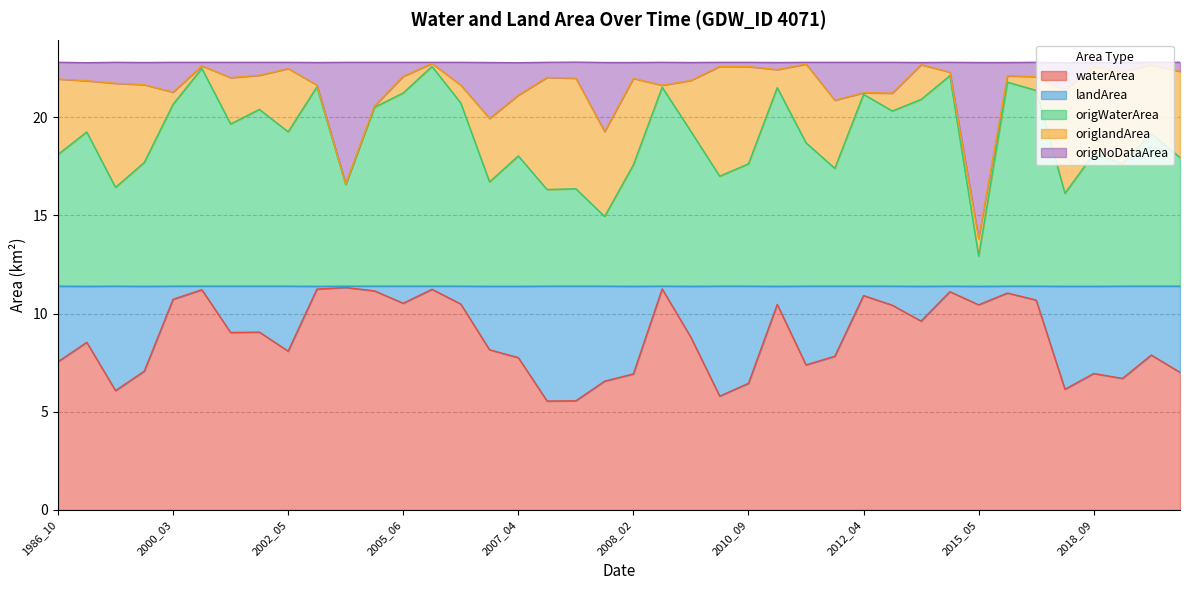

Between 2008_02 and 2010_09, which series saw the biggest shift?

origNoDataArea